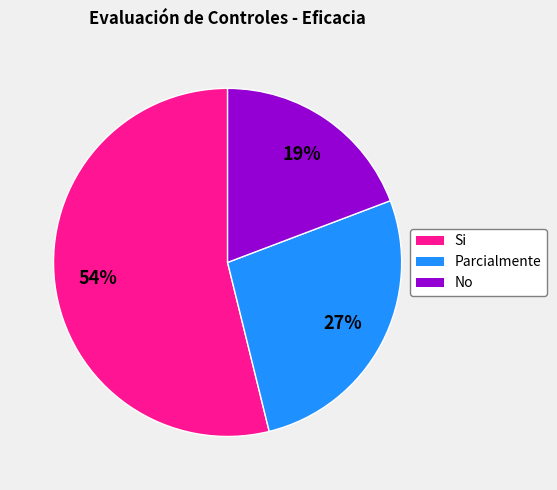

True or false: No accounts for 19% of the total.

True